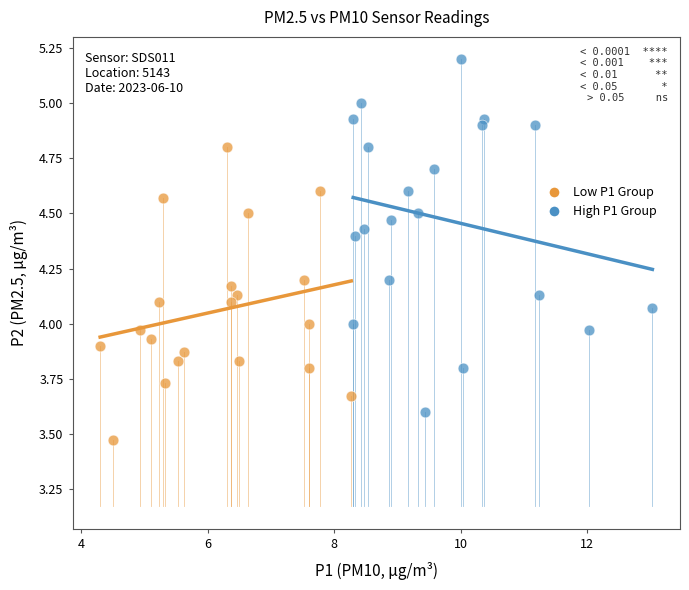

Which series contains the lowest Y value?

Low P1 Group